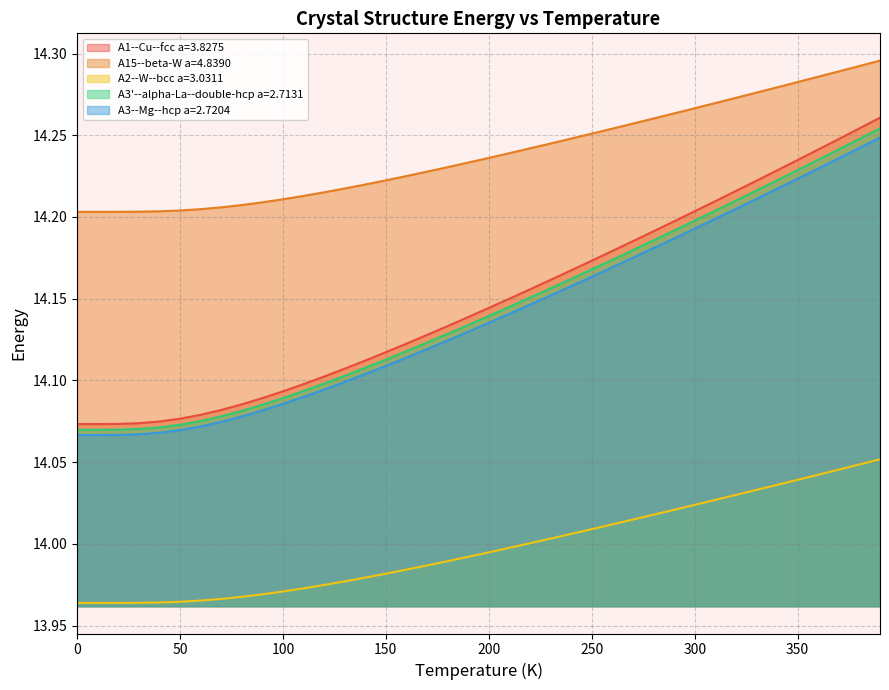

How many A15--beta-W a=4.8390 values are between 14 and 15?

40